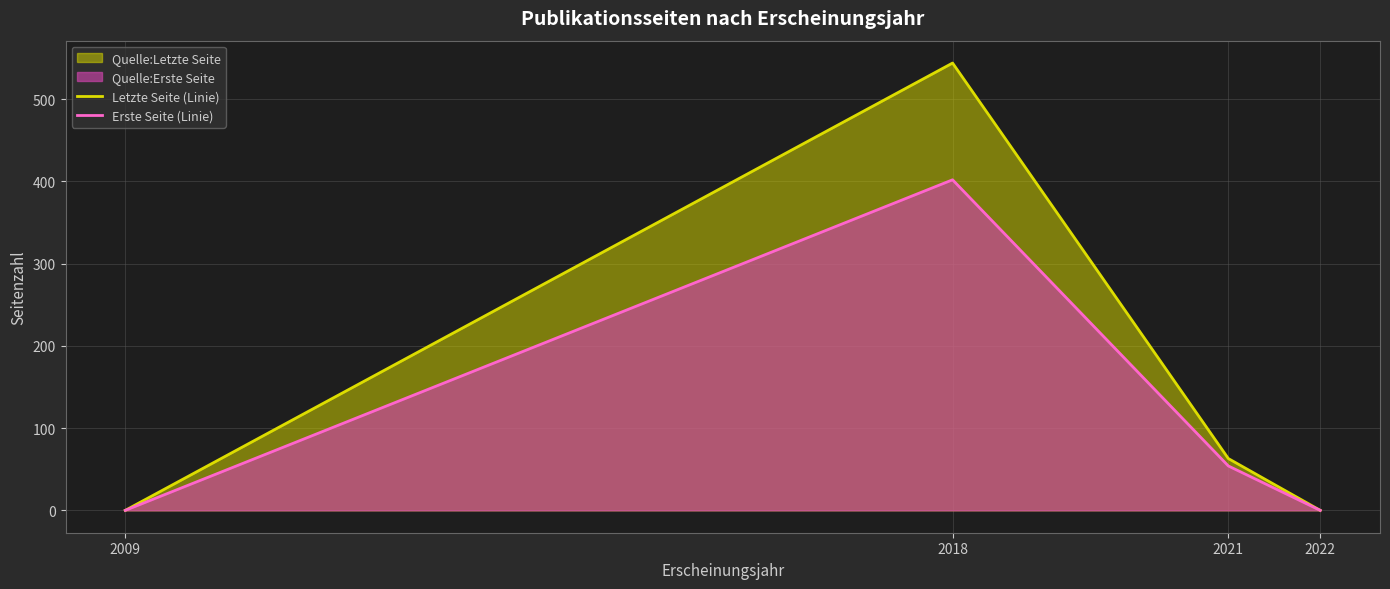

What is the average value of the Letzte Seite (Linie) series?

152